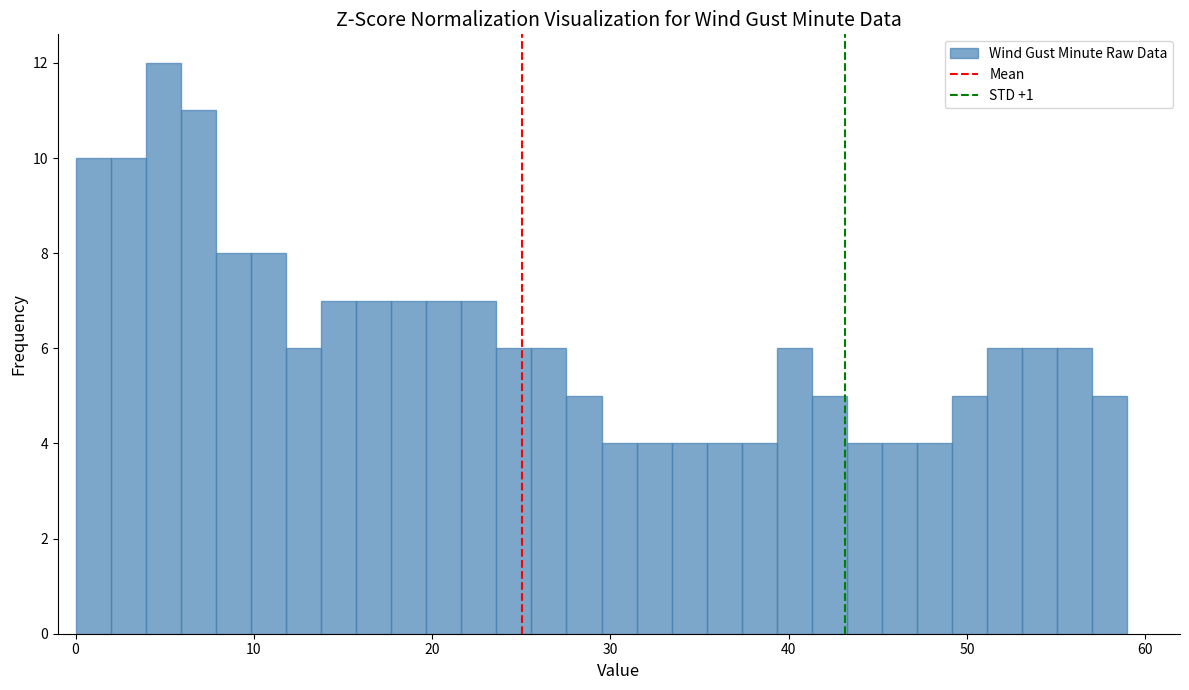

Around what value on the x-axis is the tallest bar? Give the approximate position of its centre, as read against the axis.

5